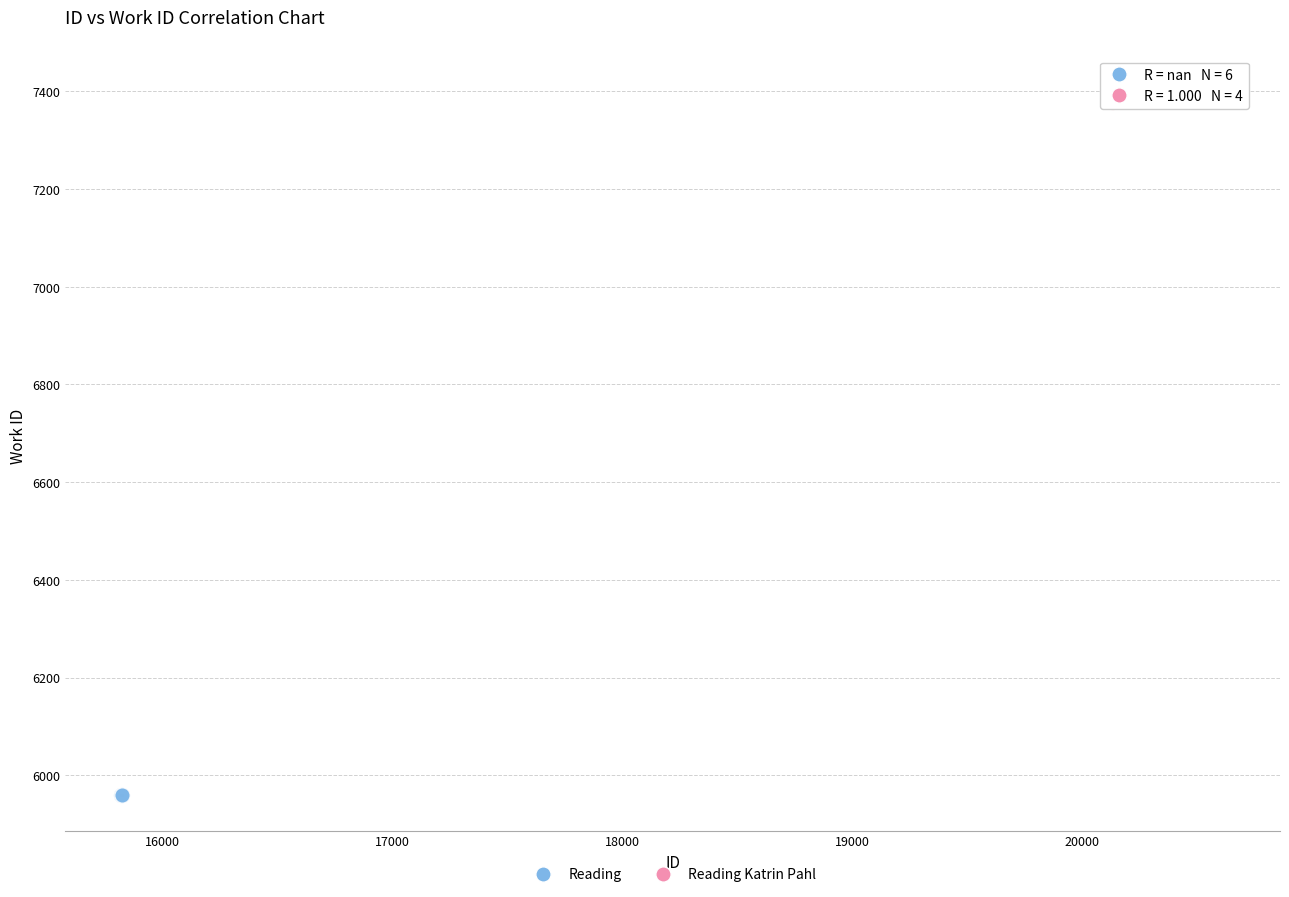

Which series contains the highest Y value?

Reading Katrin Pahl